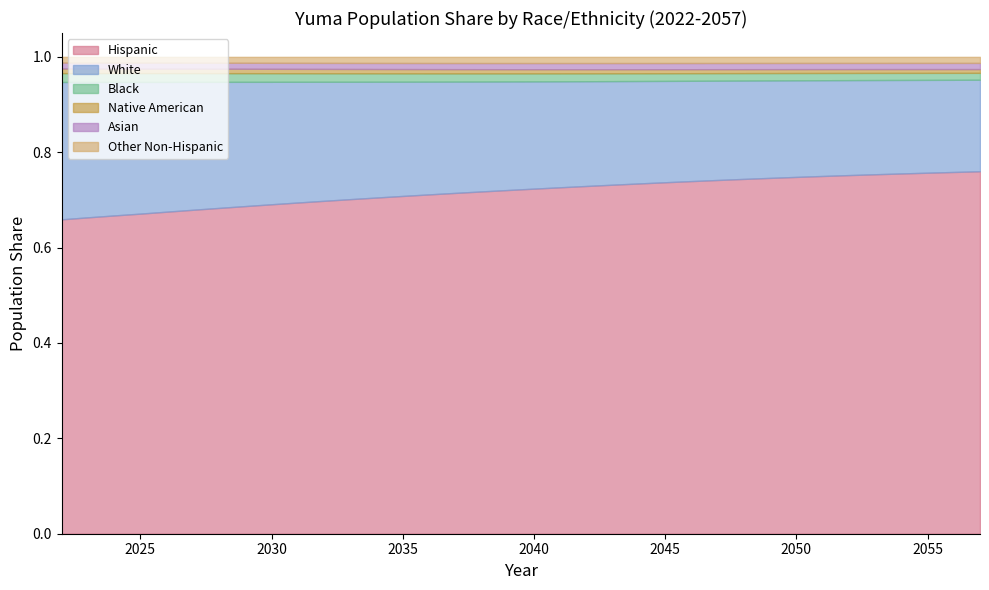

True or false: Other Non-Hispanic has a value of 0.0 at 2038.

True